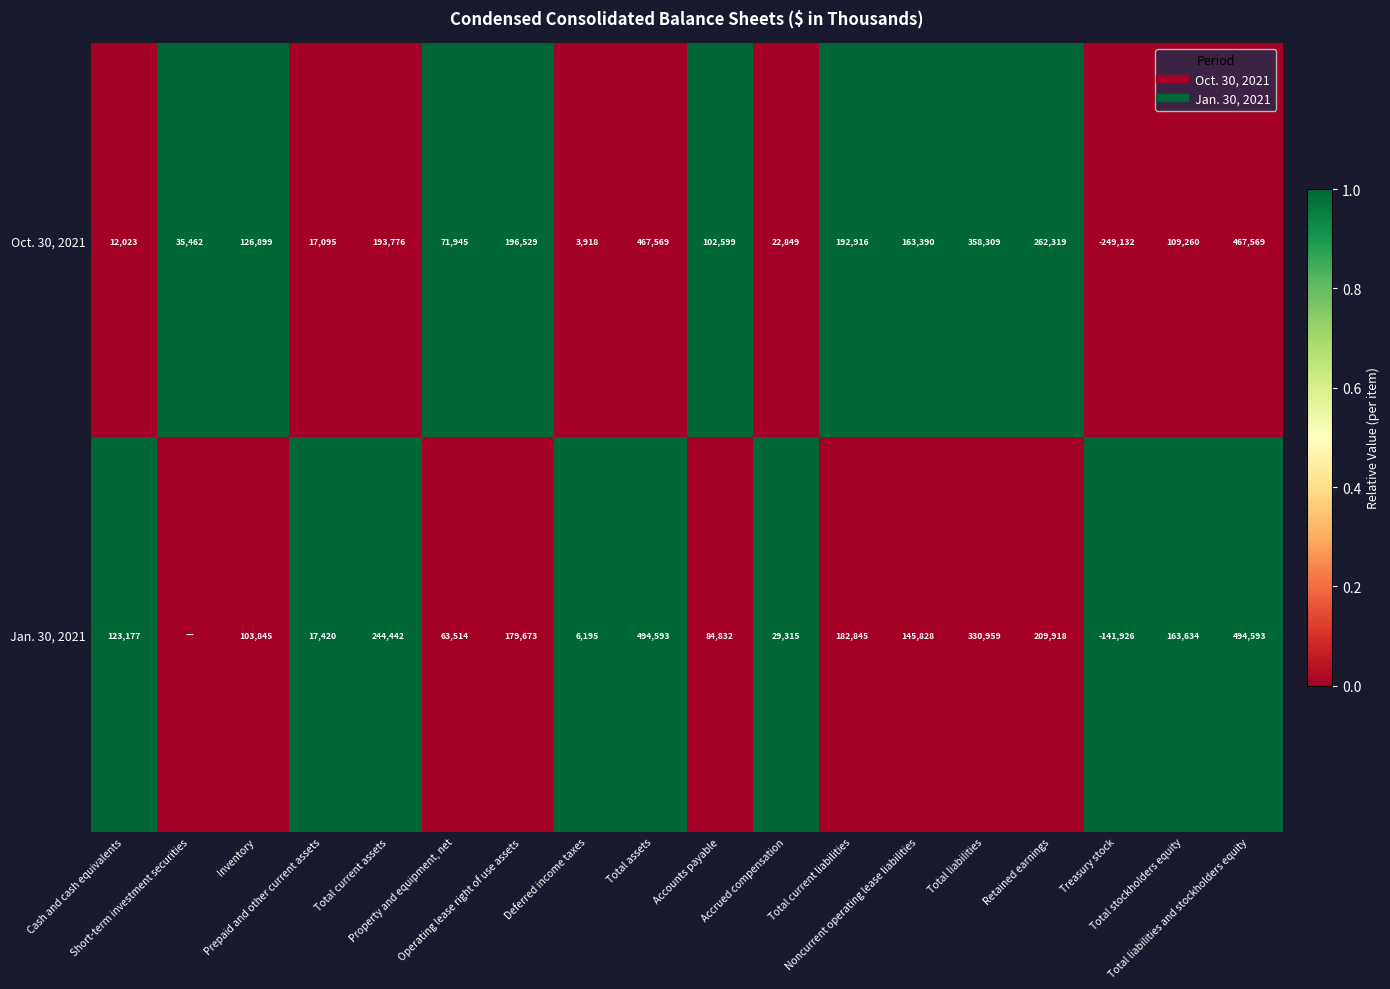

Is the value of Jan. 30, 2021 at Deferred income taxes greater than the value of Oct. 30, 2021 at Inventory?

No